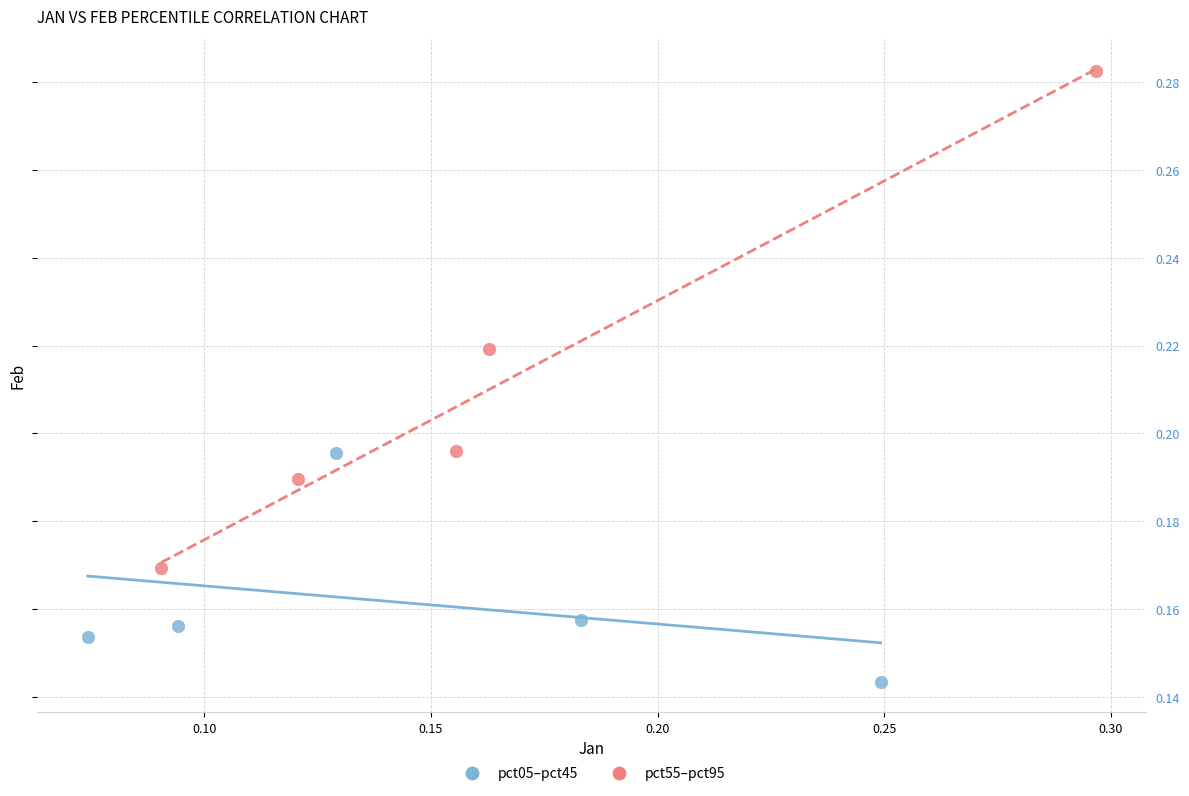

Which series has the widest spread of Y values?

pct55–pct95